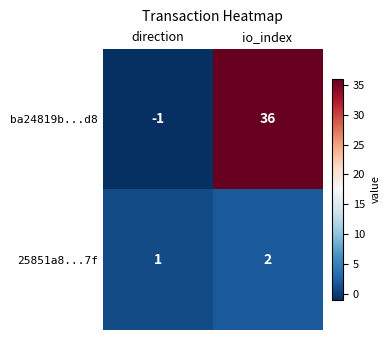

Reading left to right, extract all data points from this chart.

ba24819b...d8: -1	36
25851a8...7f: 1	2